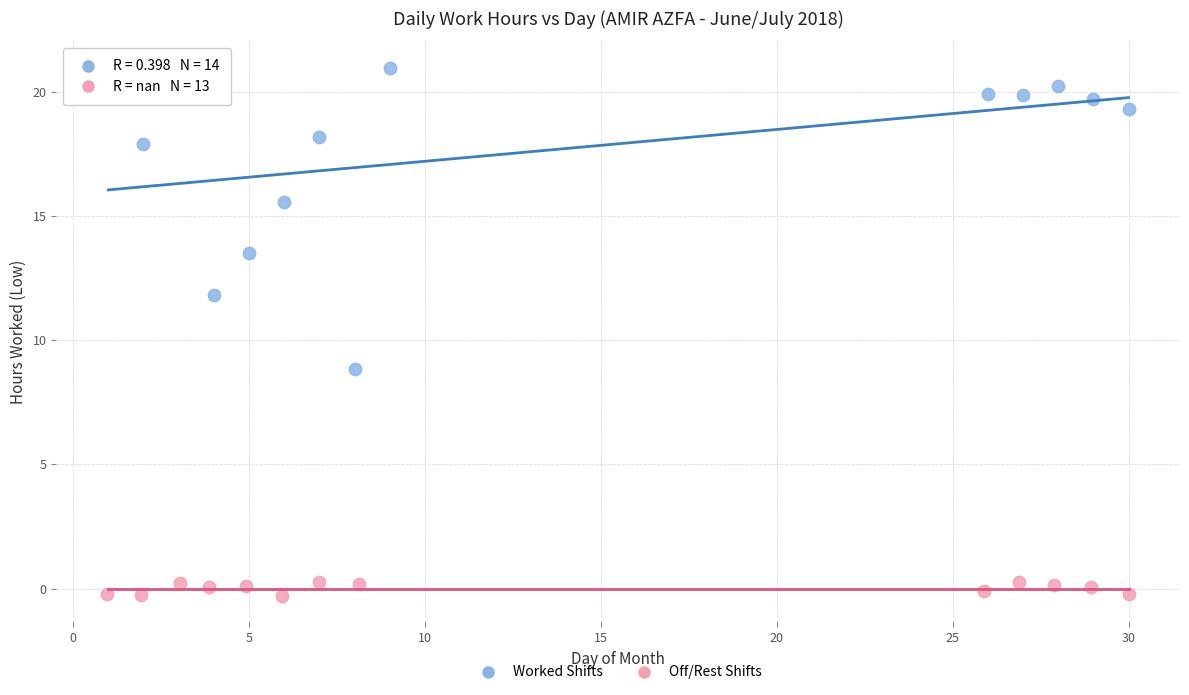

Which series contains the lowest Y value?

Off/Rest Shifts